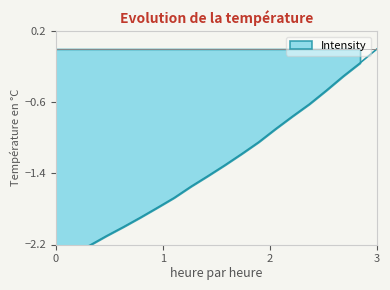

Does the chart display data point markers on the line(s)?

No